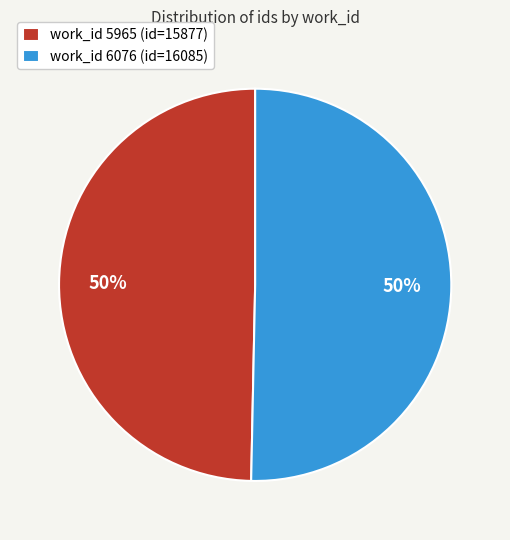

How many segments does this pie chart have?

2